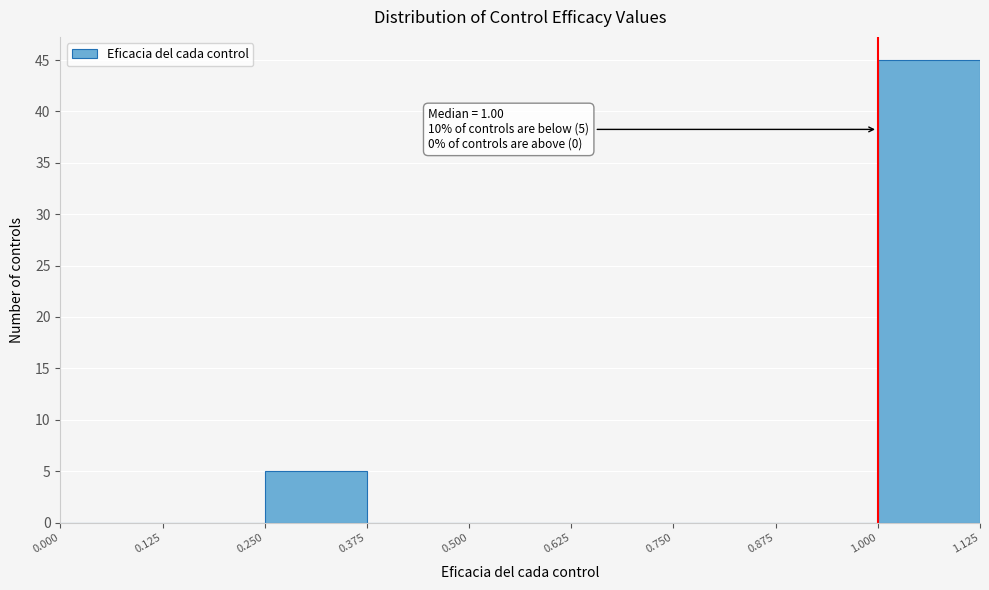

Over which range of the x-axis is the bar tallest?

1.000 to 1.125